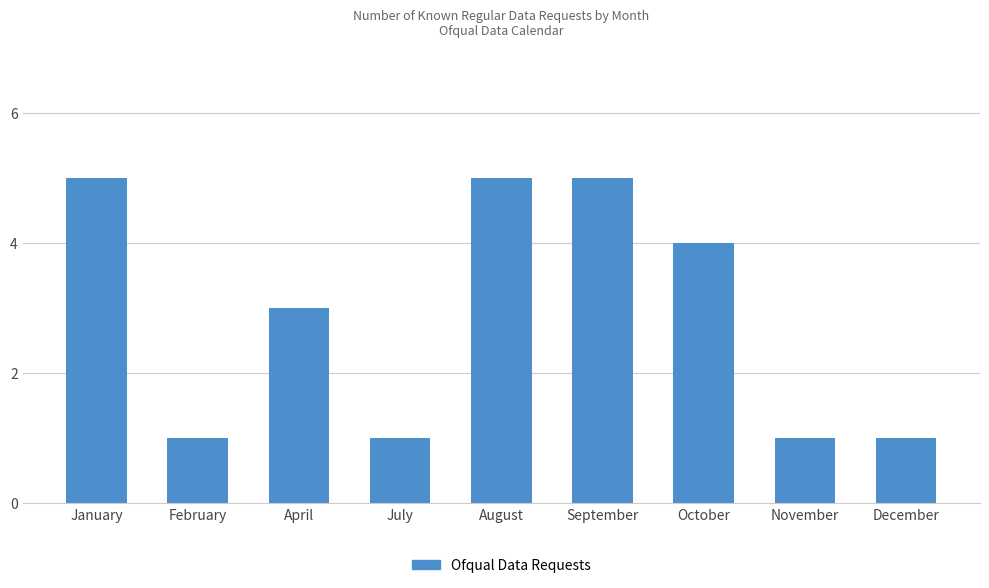

Is it true that the value at November is 1?

True